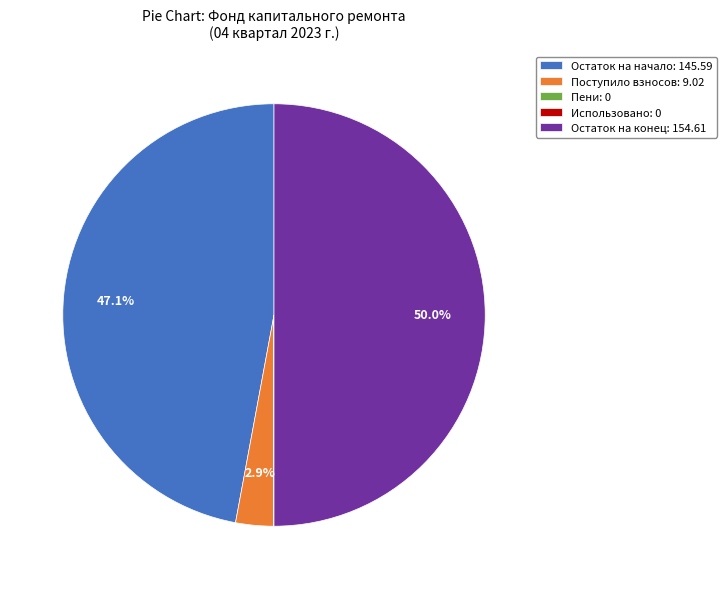

Approximately how many times larger is the value at Остаток на начало: 145.59 compared to Остаток на конец: 154.61?

0.9